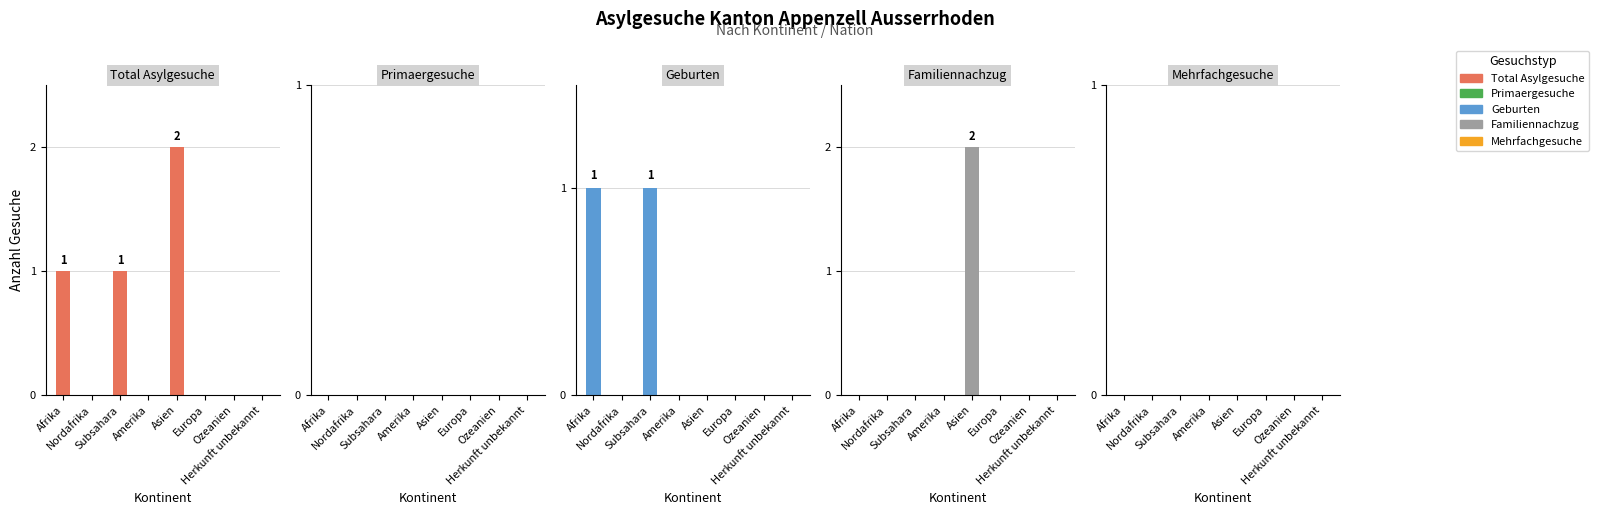

What is the difference between the maximum and minimum values in the Familiennachzug series?

2